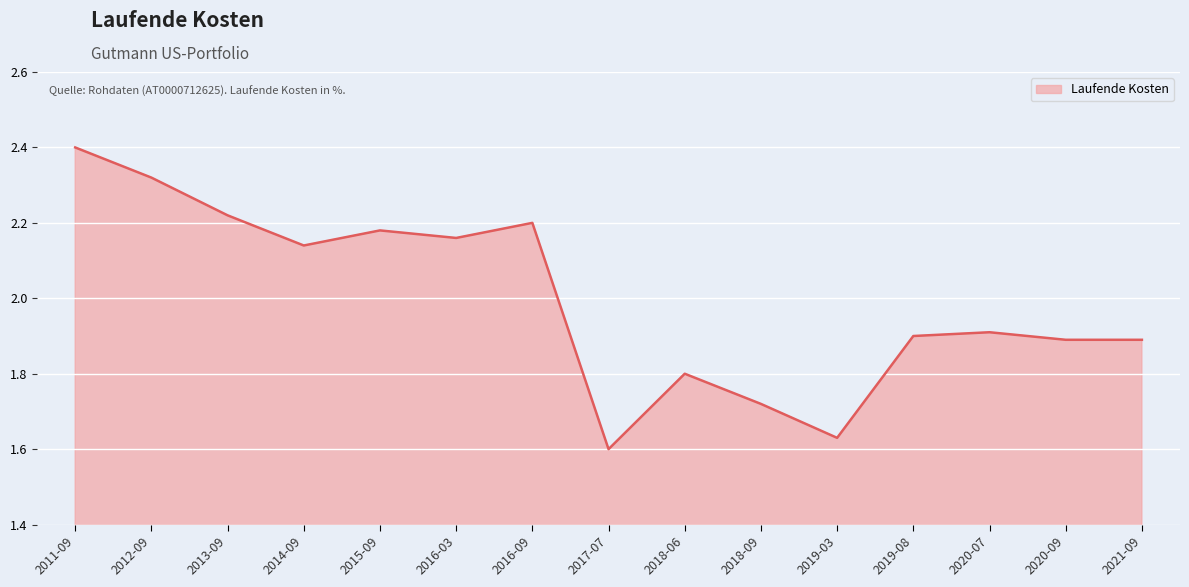

What is the difference between the maximum and second lowest values?

0.8